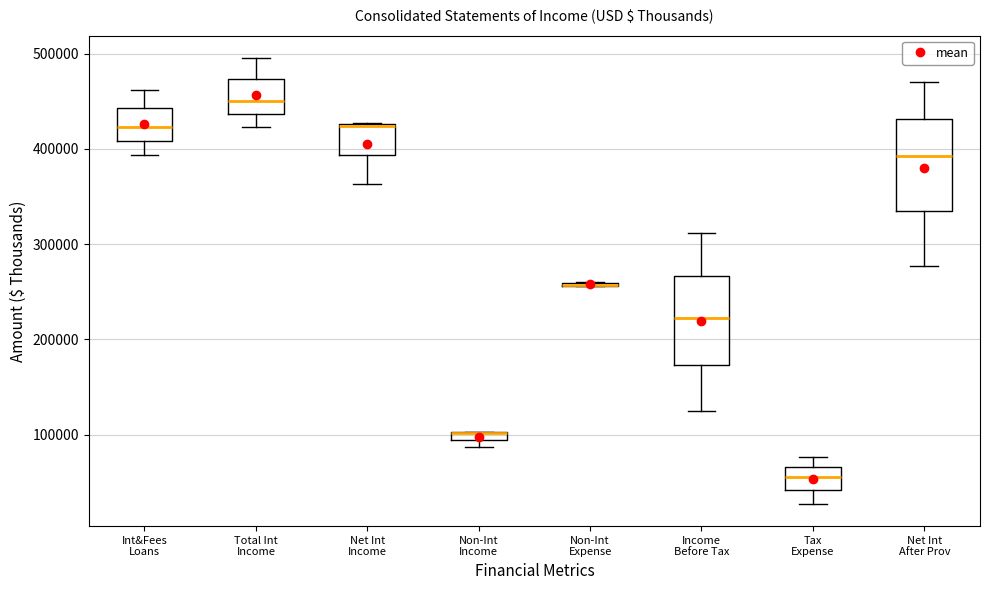

Where is the upper edge of the box for Non-Int Income on the y-axis? The values are not printed on the chart, so give them approximately, as read against the axis.

100000